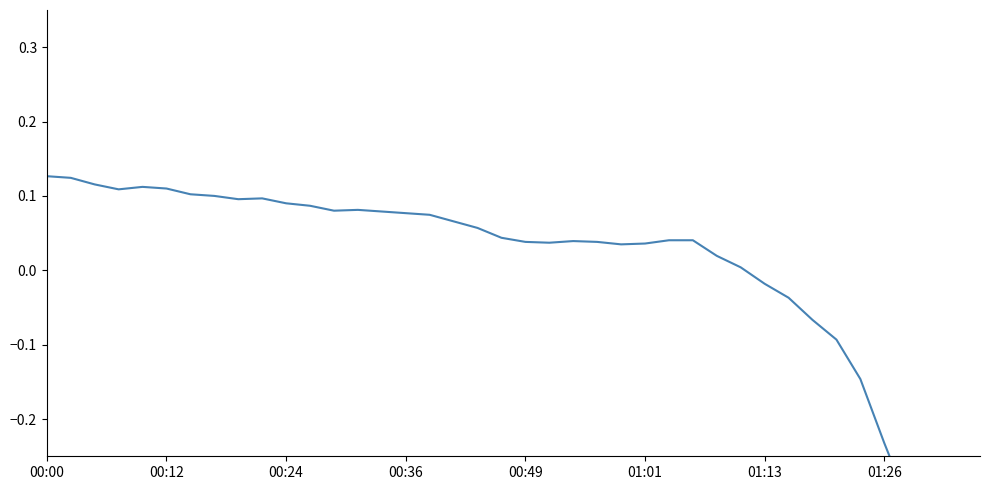

True or false: there are more than 1 points higher than both neighbors.

True